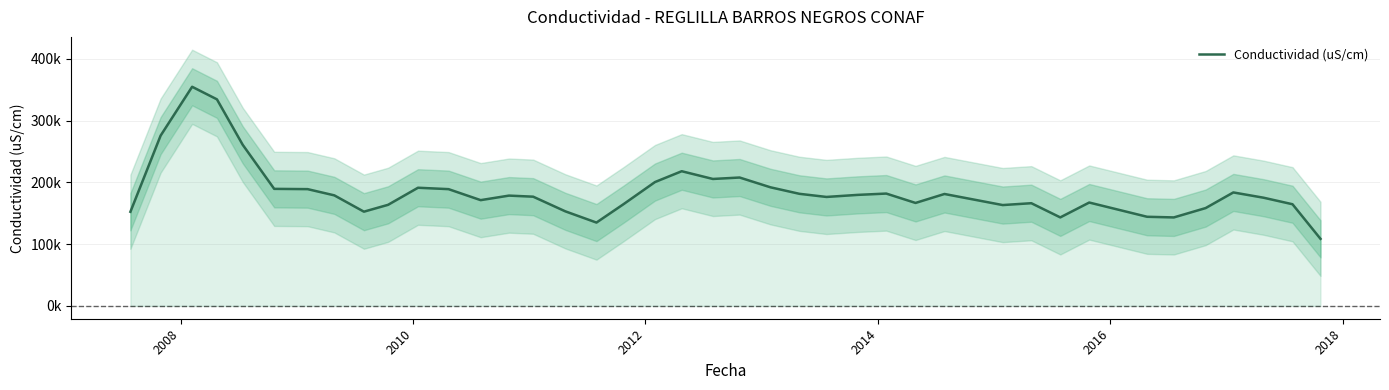

What is the greatest value displayed?

354666.7